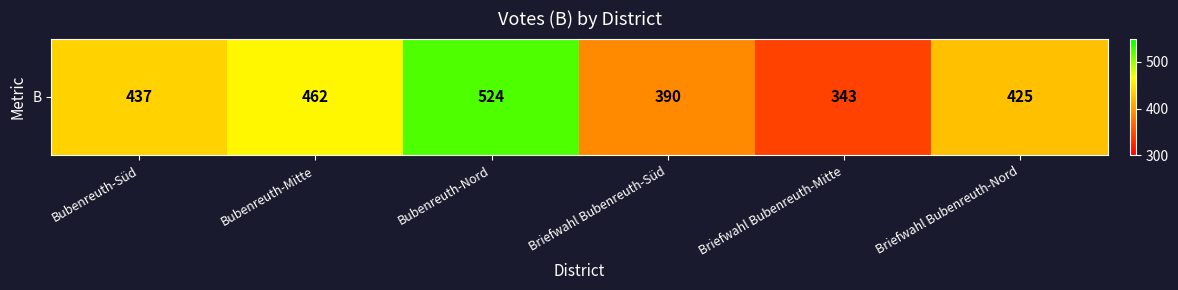

At which label does the data first exceed 437?

Bubenreuth-Mitte